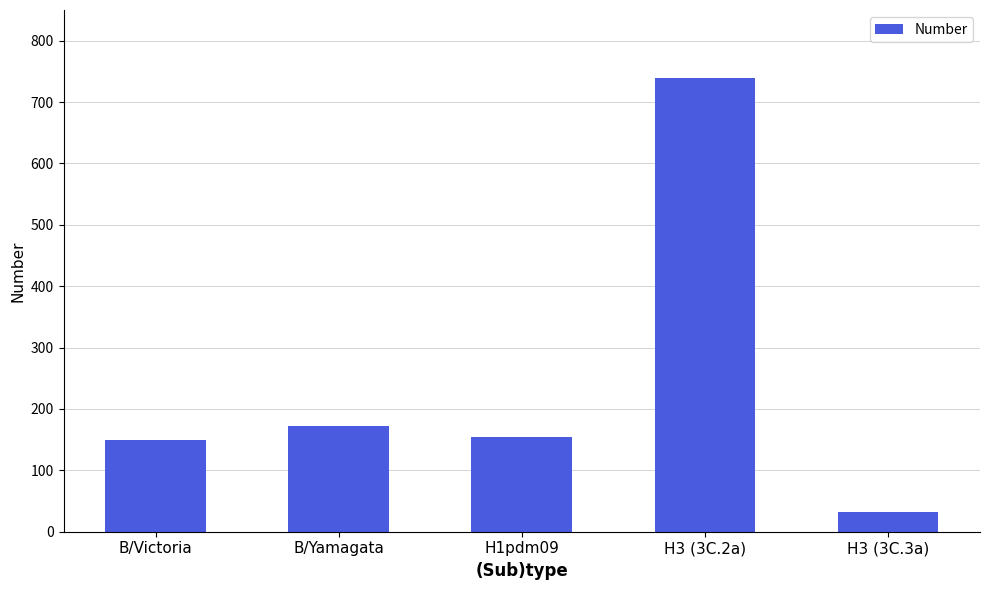

Where is the data nearest to the value 386?

B/Yamagata